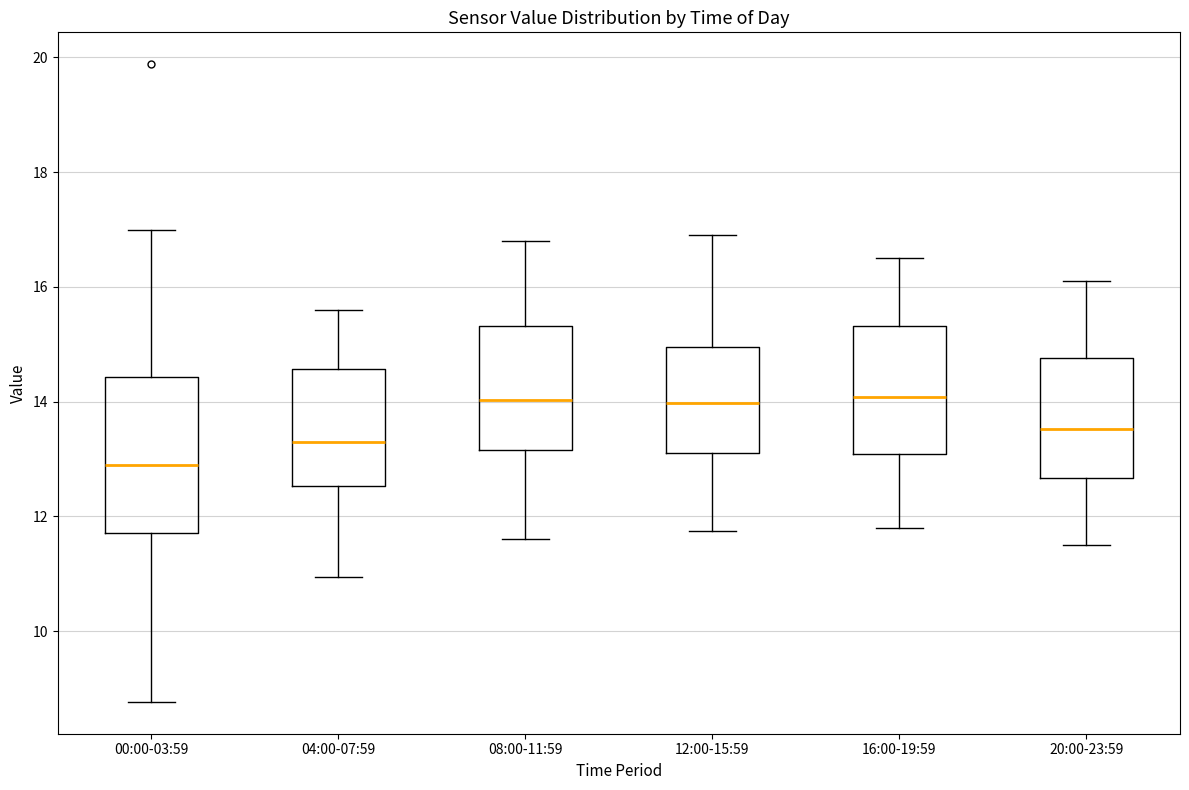

Comparing the boxes themselves (not the whiskers), which one is the tallest?

00:00-03:59